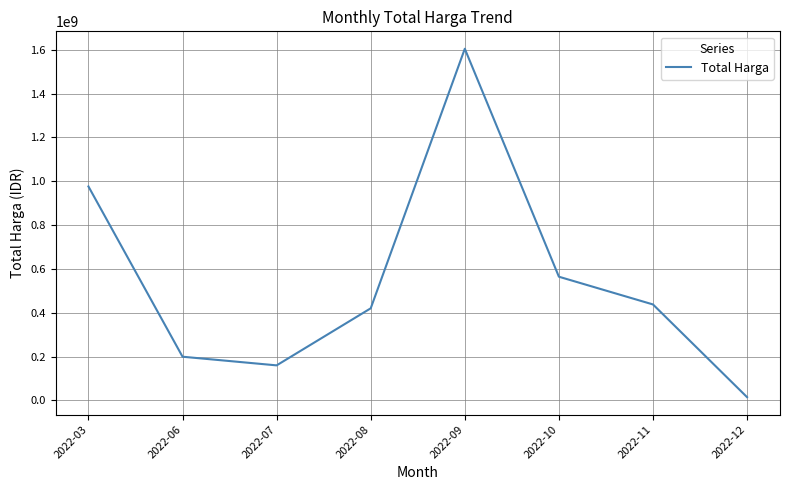

At which category does the chart reach its minimum across all series?

2022-12